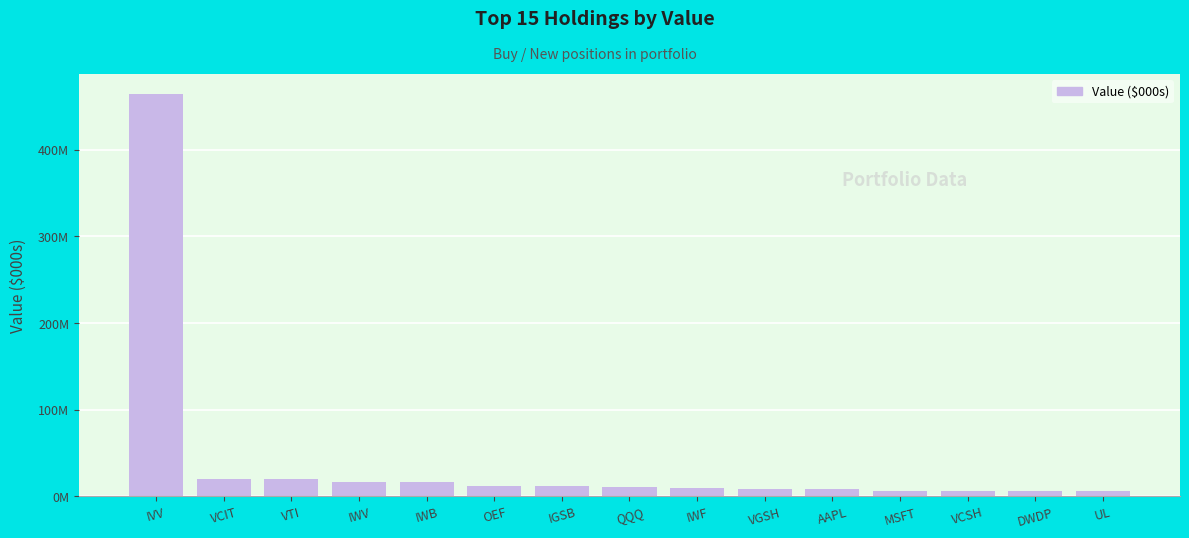

What is the change in value from IGSB to VCSH?

-5309000